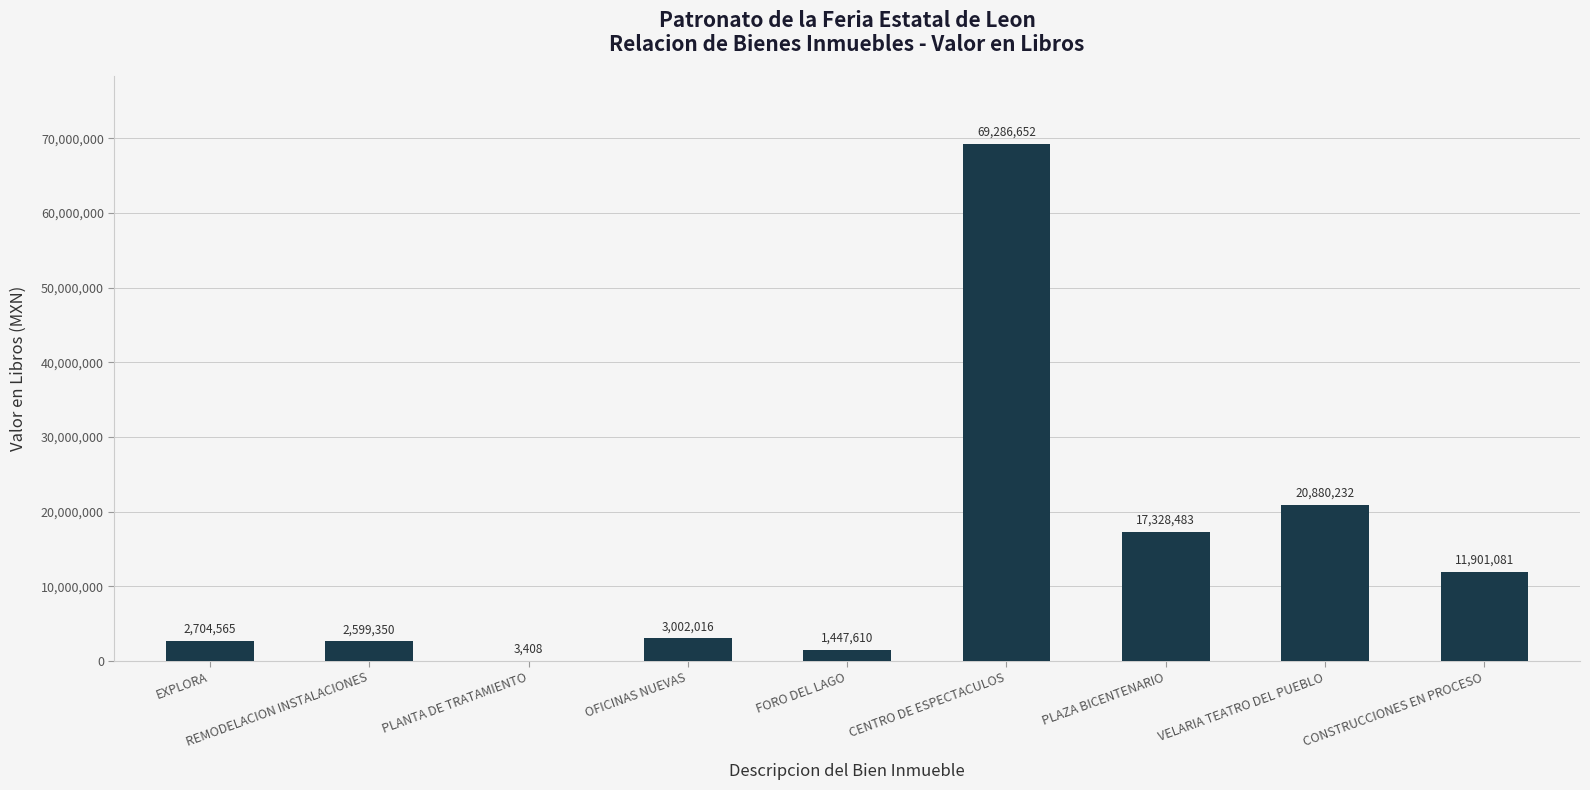

What is the maximum value shown in the chart?

69286652.2